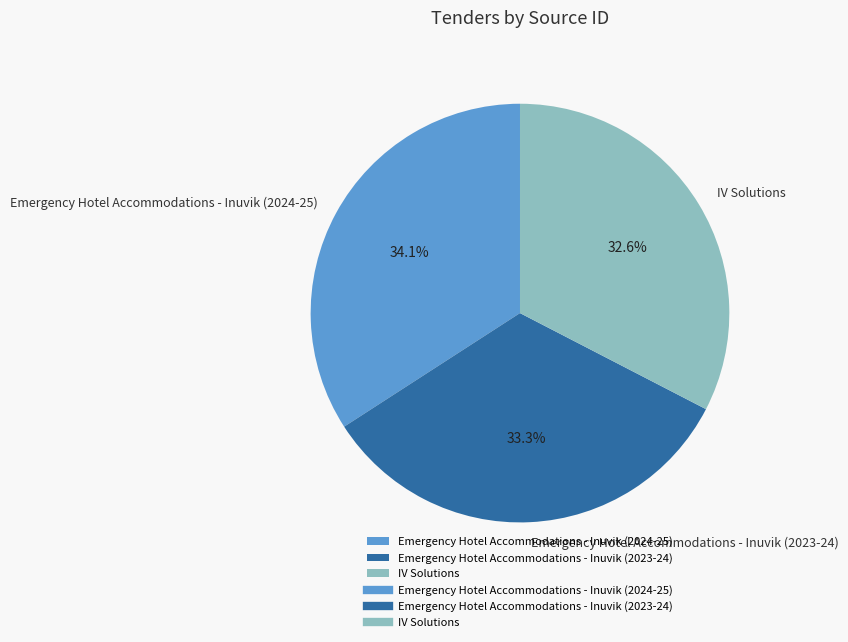

Which has a higher value, IV Solutions or Emergency Hotel Accommodations - Inuvik (2023-24)?

Emergency Hotel Accommodations - Inuvik (2023-24)